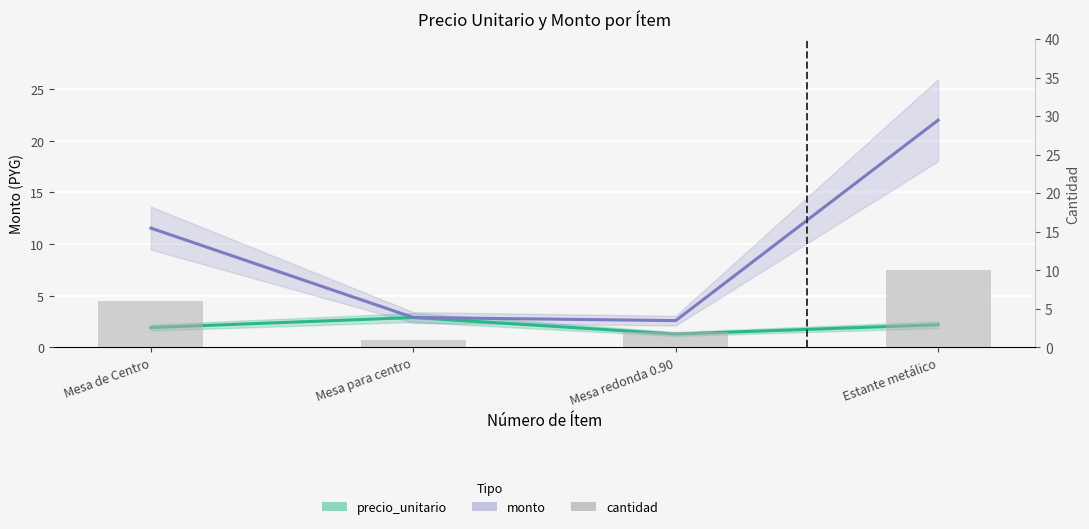

The precio_unitario series shows 0.6 at Mesa de Centro. True or false?

False